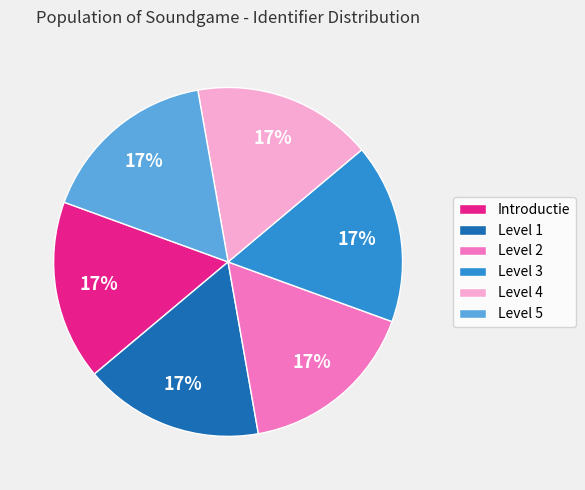

How many slices are in this pie chart?

6